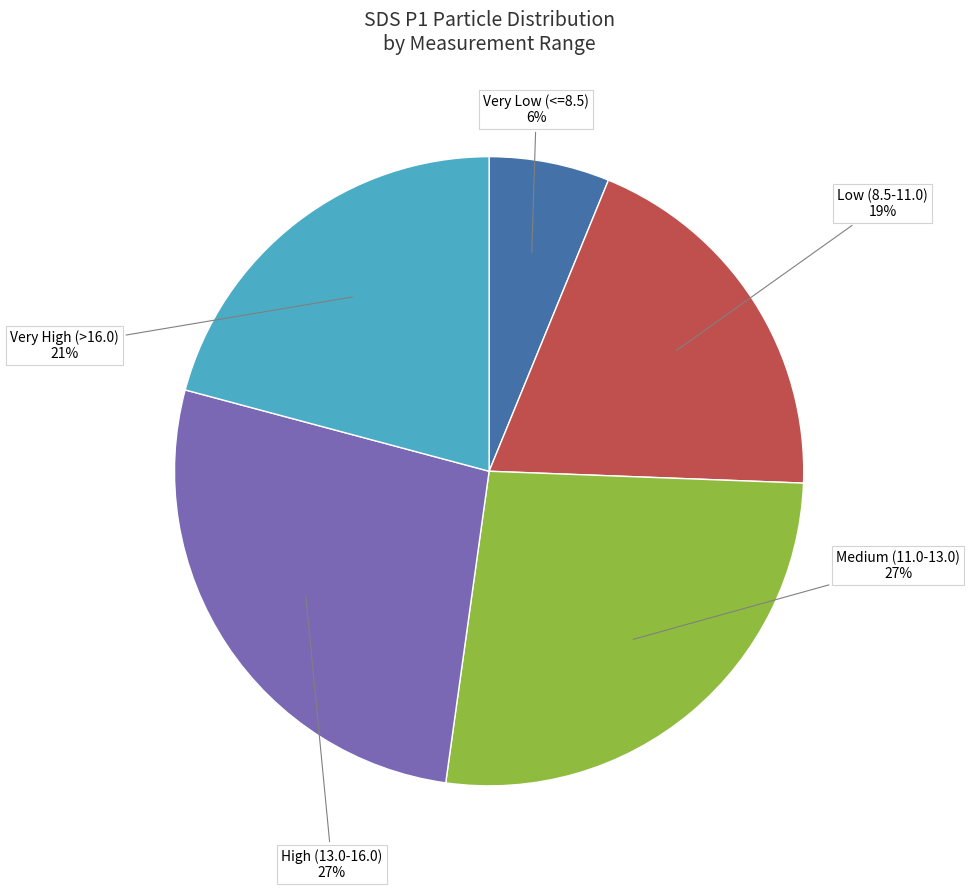

To the nearest percent, what percentage of the pie is High (13.0-16.0)?

27%